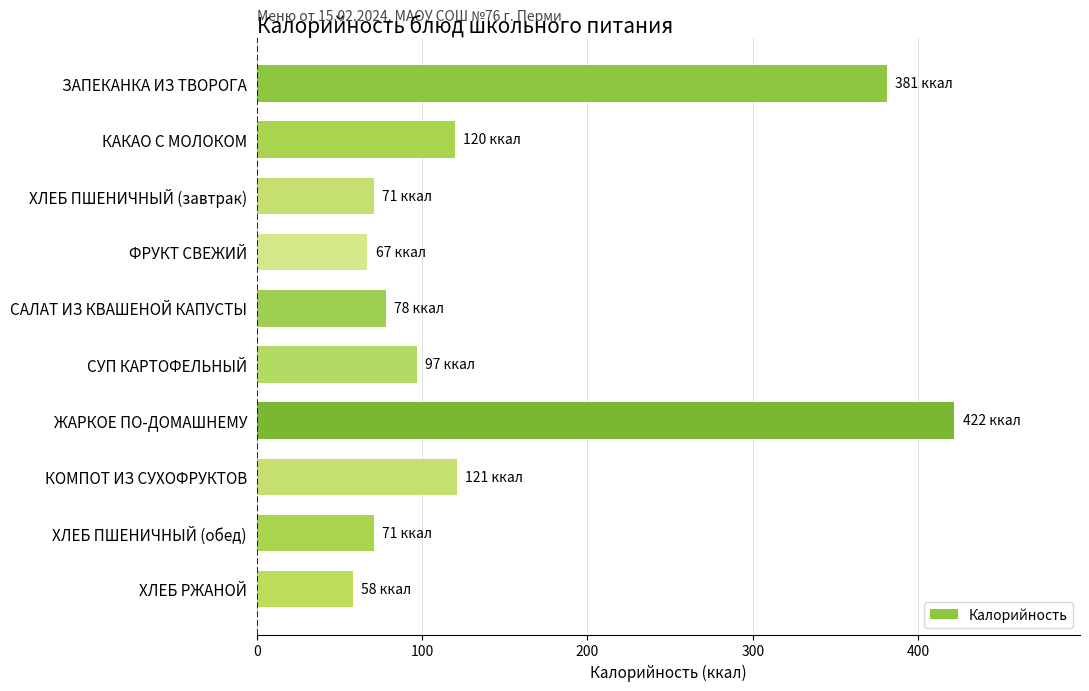

What position from the bottom is ЗАПЕКАНКА ИЗ ТВОРОГА?

10